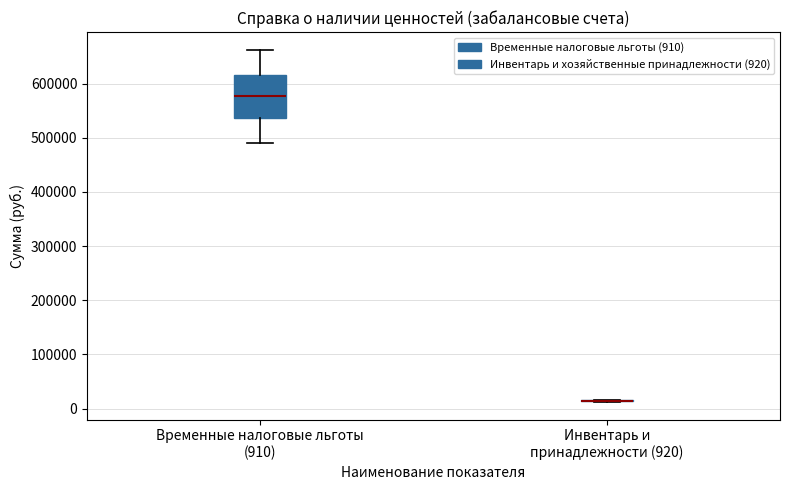

Where does the lower whisker of the box for Временные налоговые льготы (910) end on the y-axis? The values are not printed on the chart, so give them approximately, as read against the axis.

490000